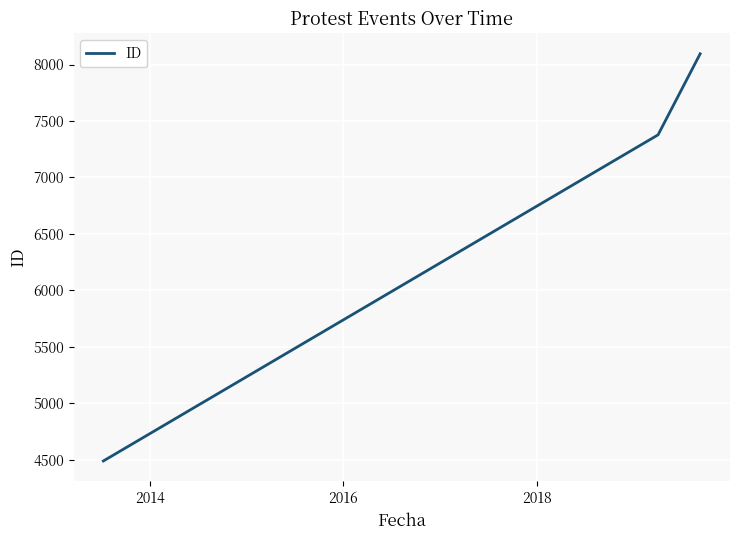

What is the greatest value displayed?

8095